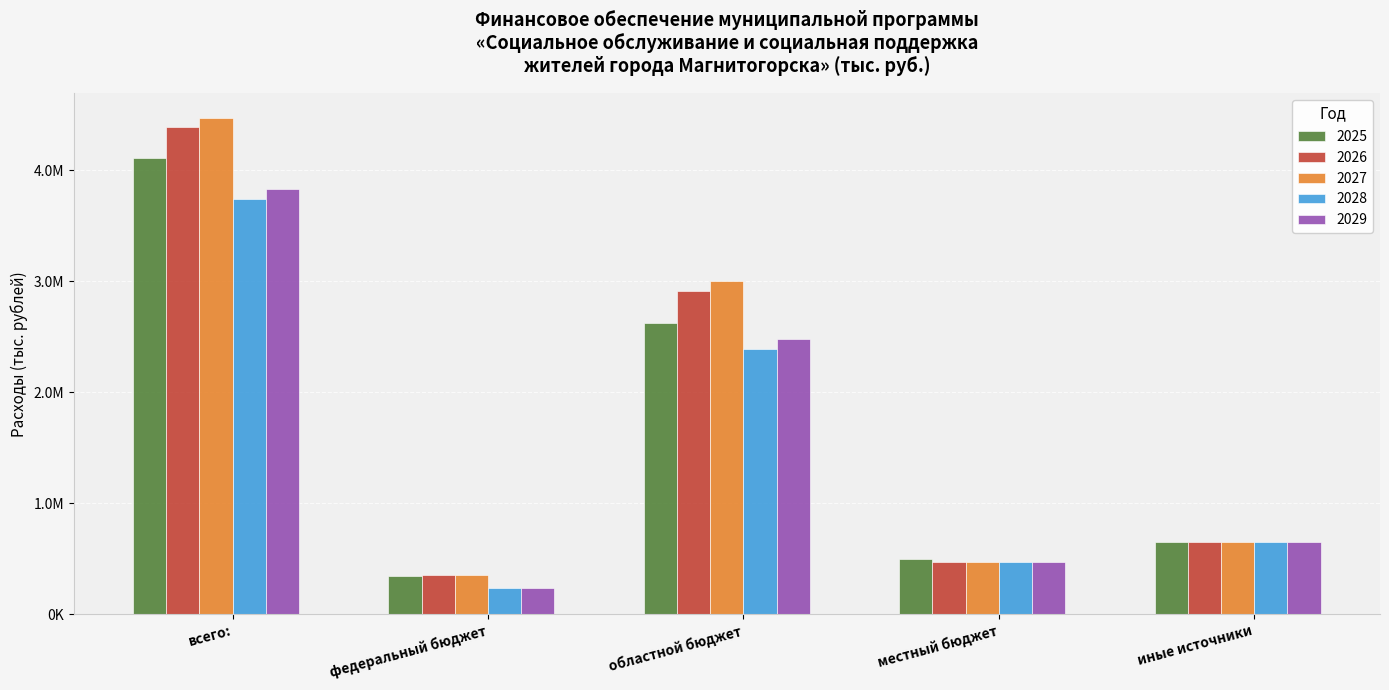

Does the chart contain any negative values?

No